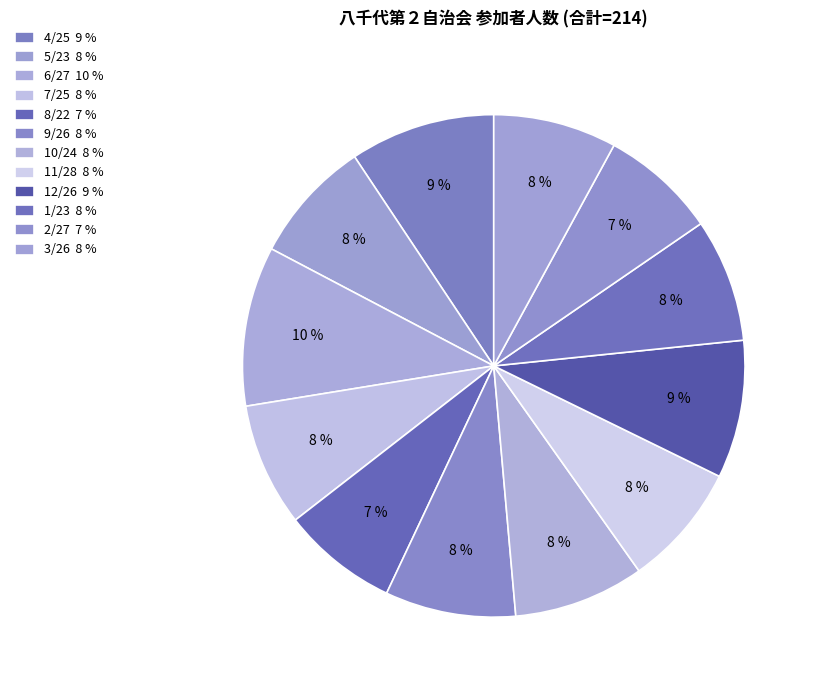

Count the number of slices in the pie.

12